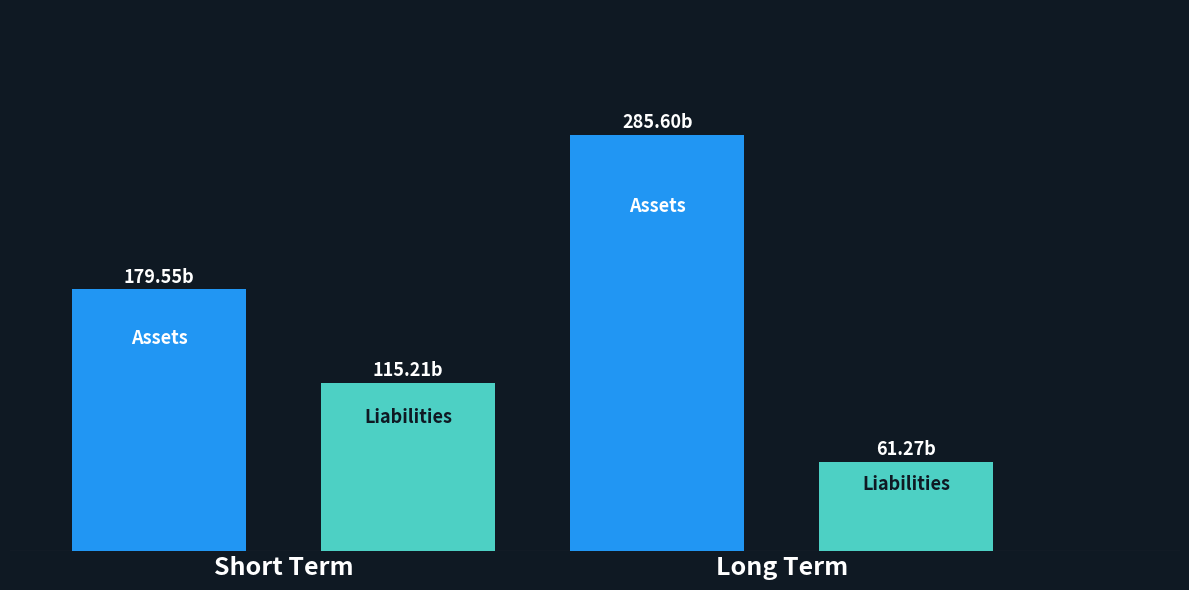

The Assets series shows 460.5 at Long Term. True or false?

False